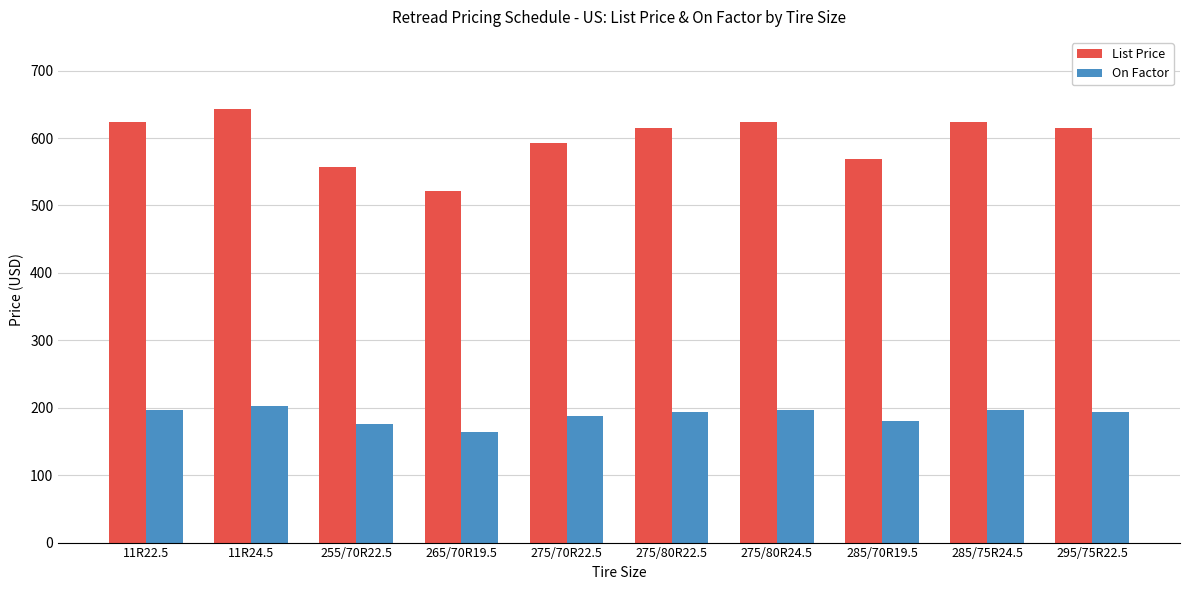

What is the approximate value of List Price at 11R22.5?

623.4